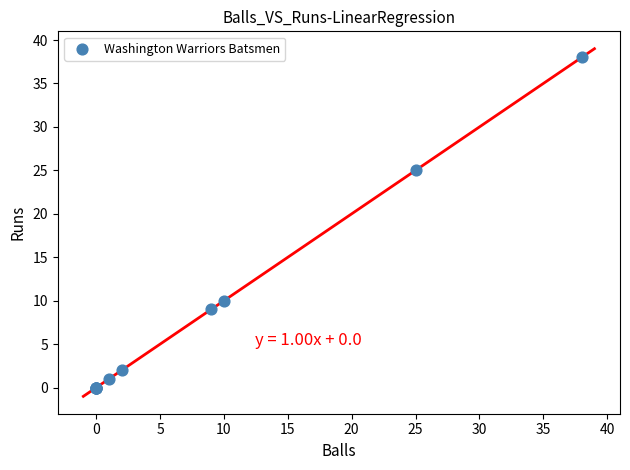

What Y value in the scatter plot is closest to 19?

25